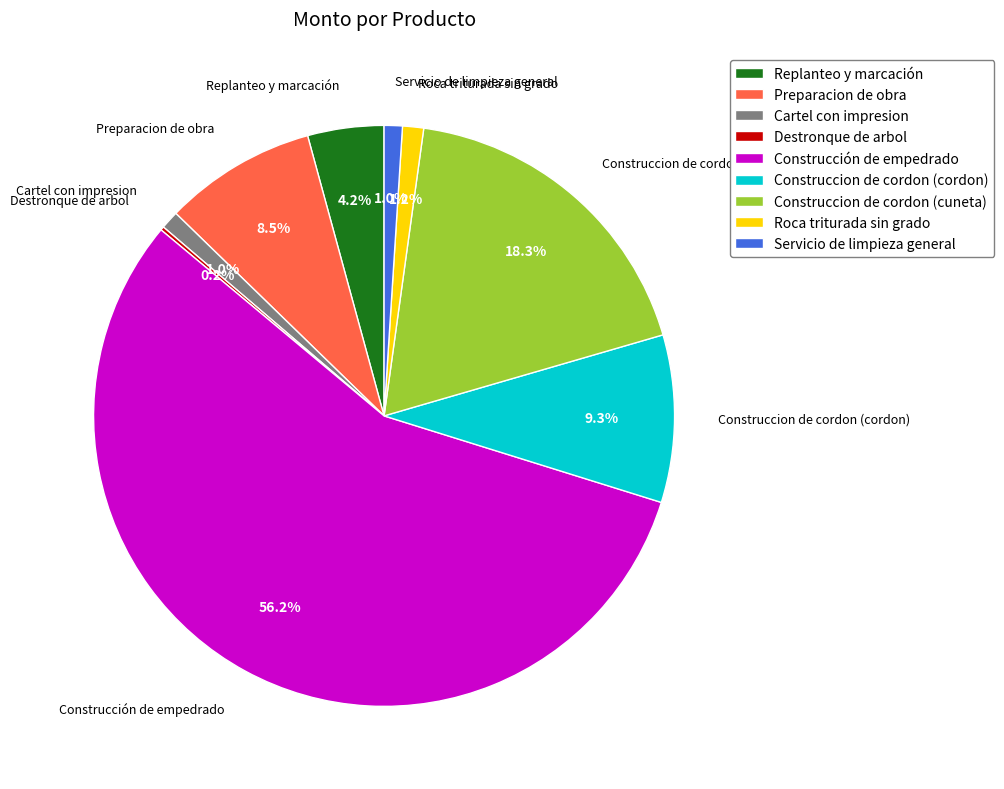

Which has a higher value, Preparacion de obra or Cartel con impresion?

Preparacion de obra